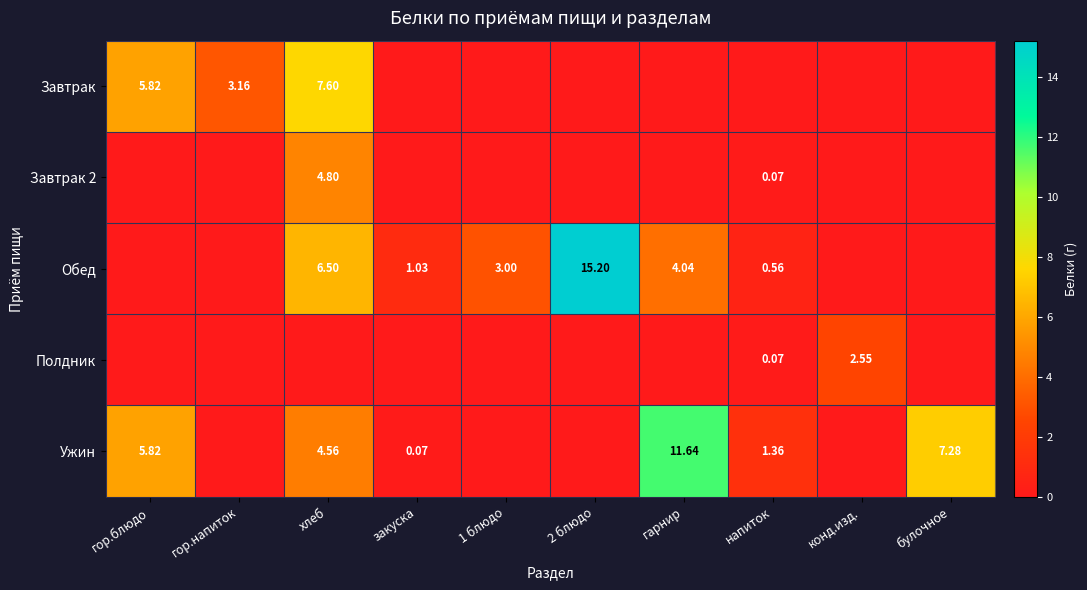

How many categories are shown in the chart?

10